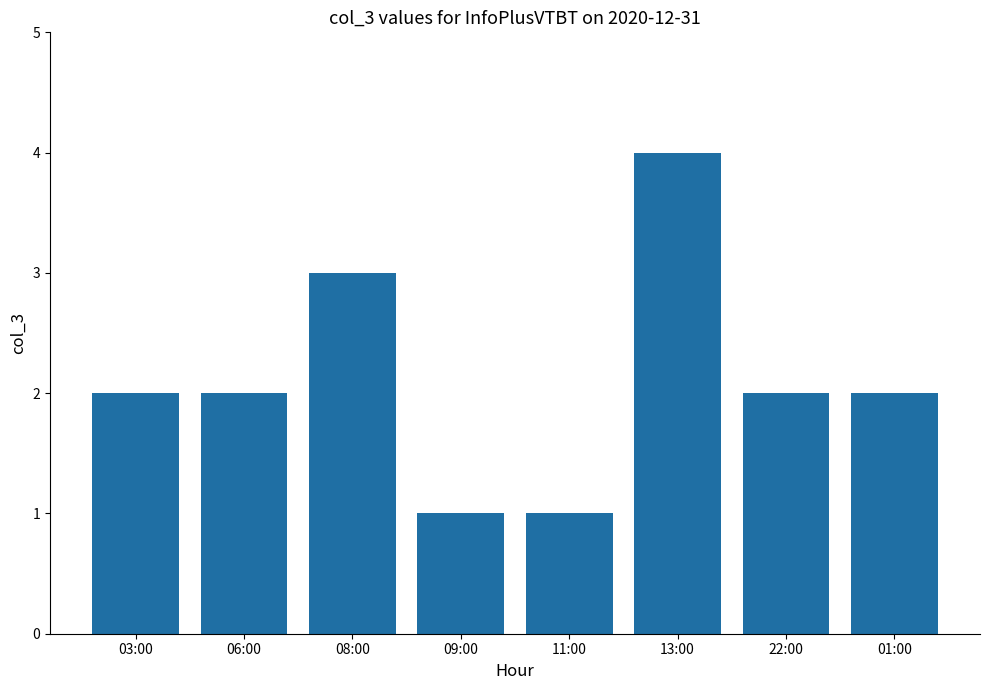

How many categories are shown in the chart?

8